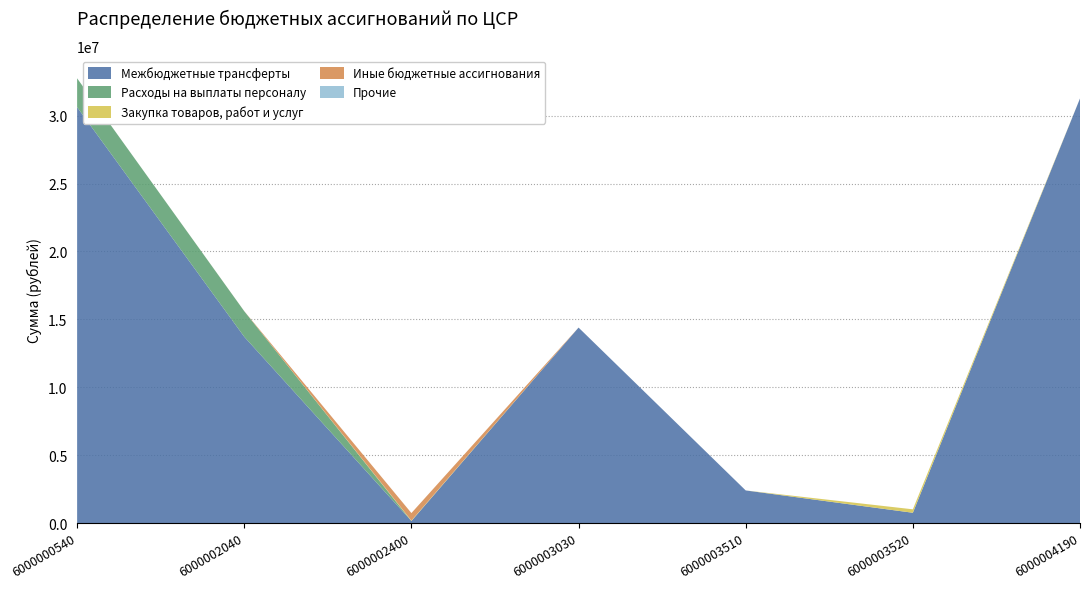

Reading right to left, list all the values displayed in this chart.

Межбюджетные трансферты: 31268996.8	755400.0	2400000.0	14394312.1	149070.0	13714669.2	30625602.5
Расходы на выплаты персоналу: 0.0	0.0	0.0	0.0	0.0	1883688.4	2125404.7
Закупка товаров, работ и услуг: 0.0	254336.7	0.0	0.0	35000.0	0.0	0.0
Иные бюджетные ассигнования: 0.0	0.0	0.0	0.0	549410.1	4500.0	0.0
Прочие: 0.0	0.0	0.0	0.0	0.0	0.0	0.0